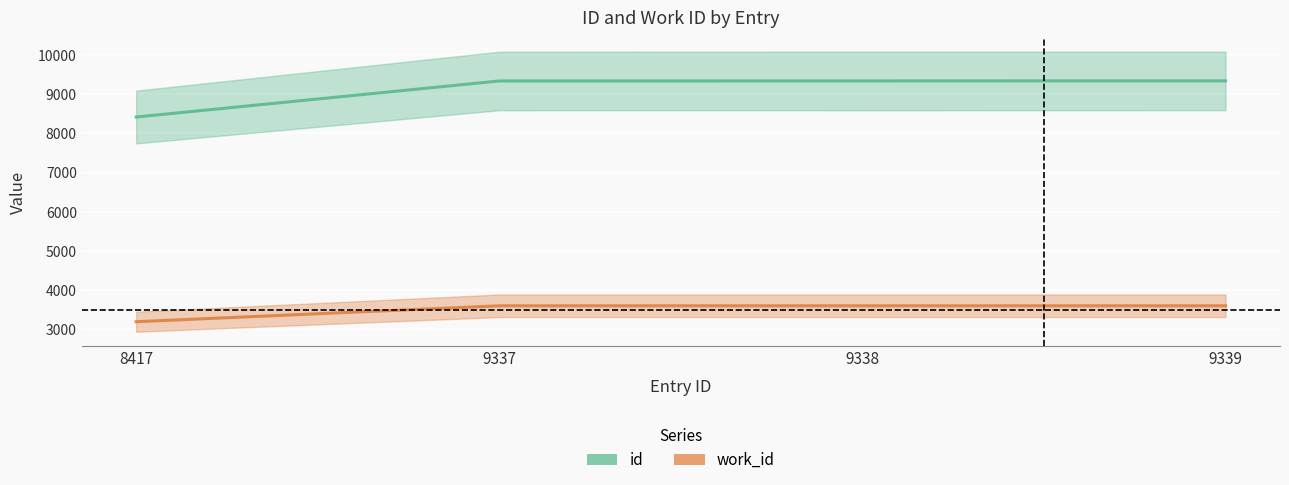

Between 9338 and 9337, which is larger?

9338